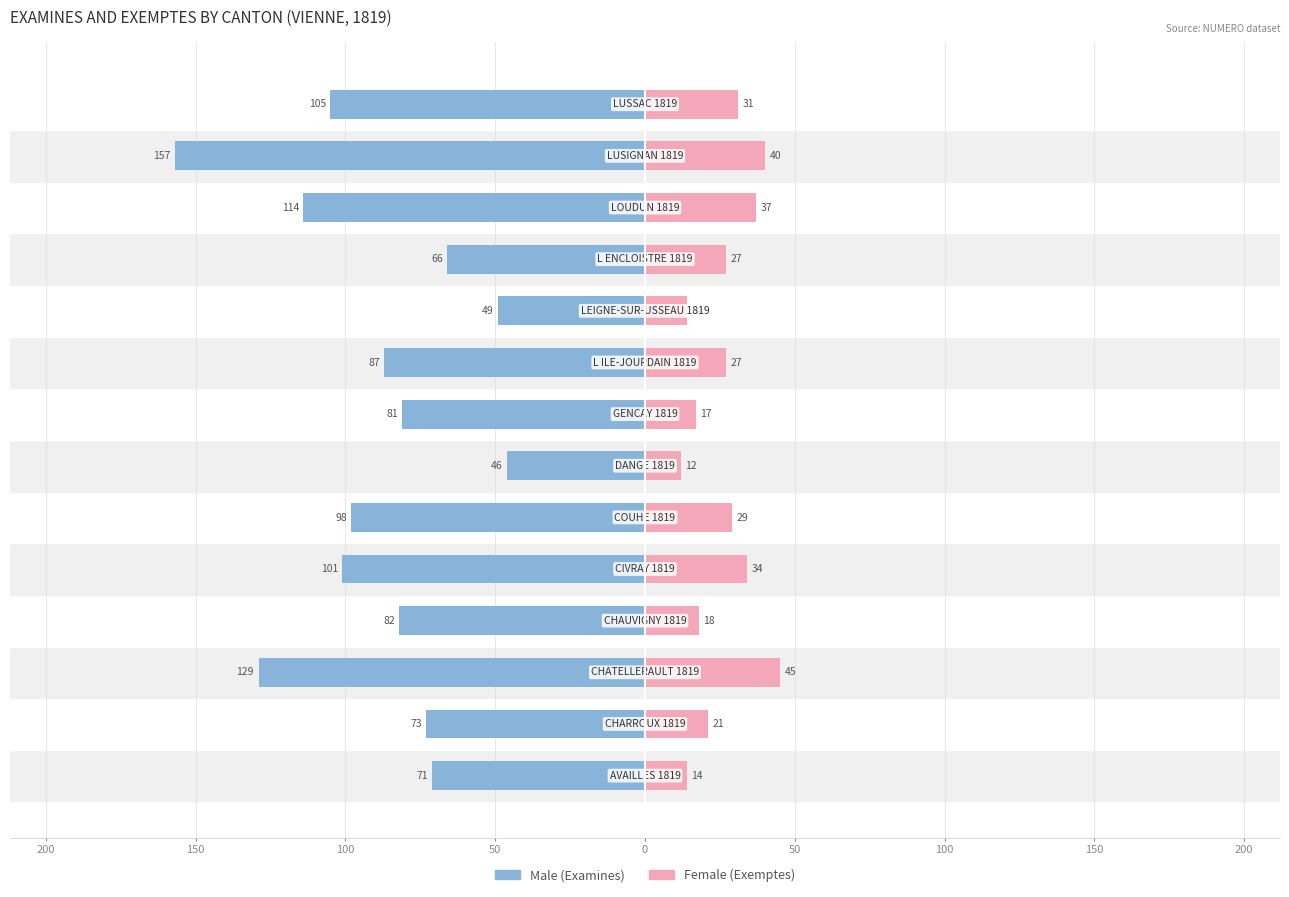

How many bars are there in each group?

2